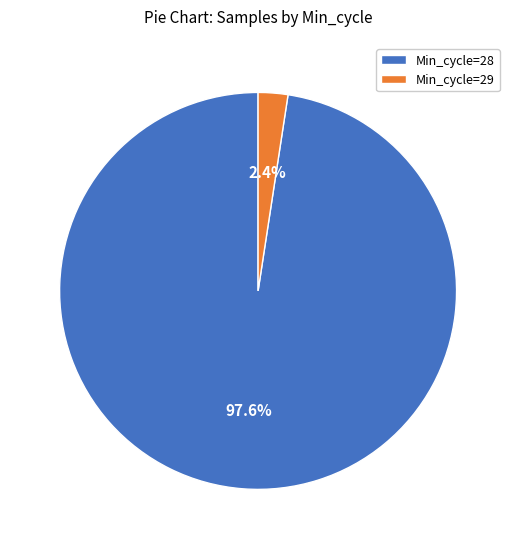

Is there a majority slice in this chart?

Yes